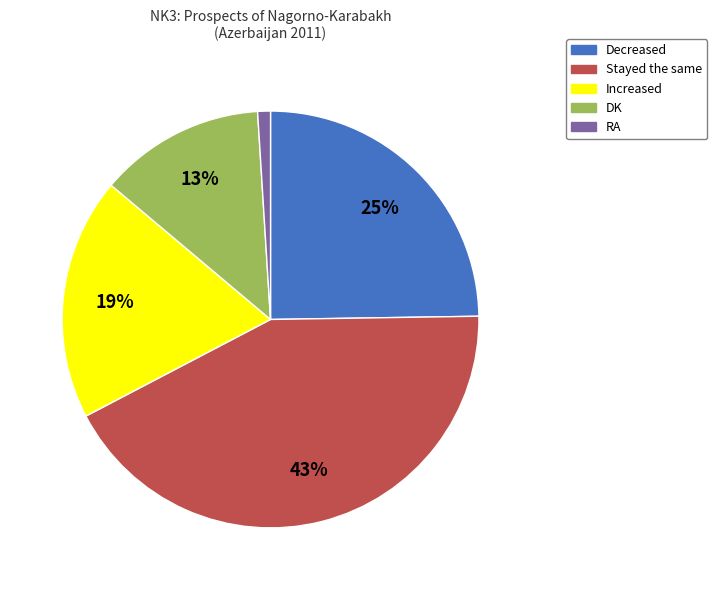

What is the smallest slice in the pie chart?

RA